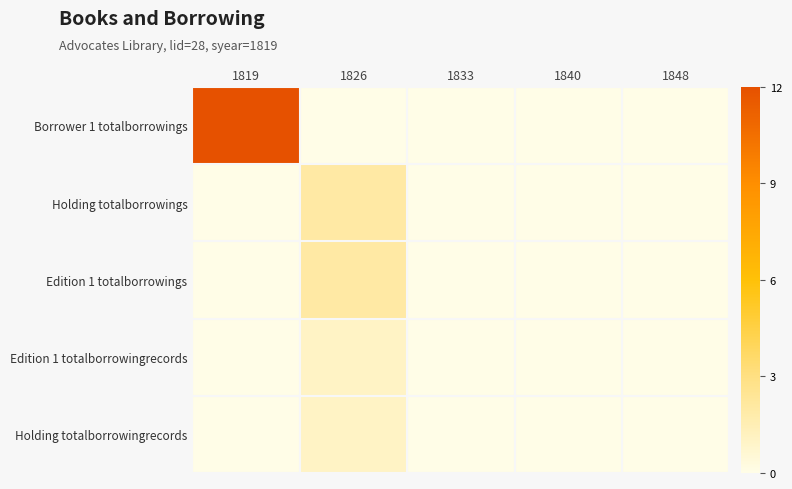

What is the maximum value shown in the chart?

12